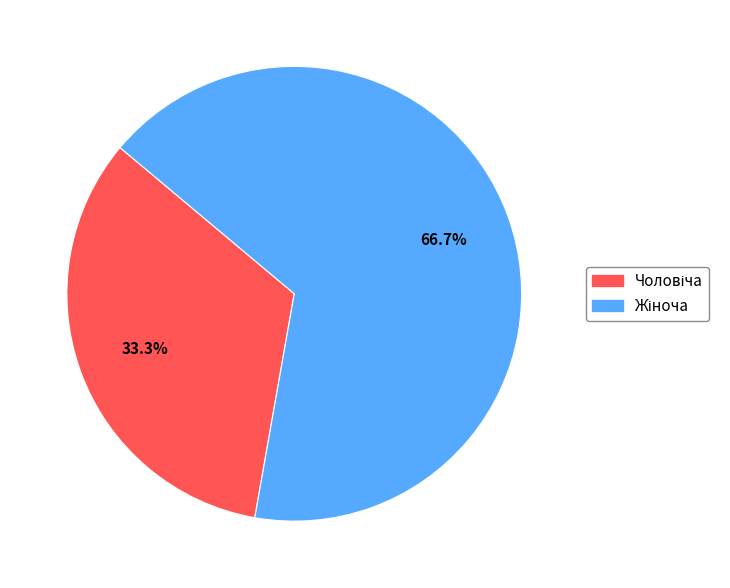

Does any single category account for the majority?

Yes